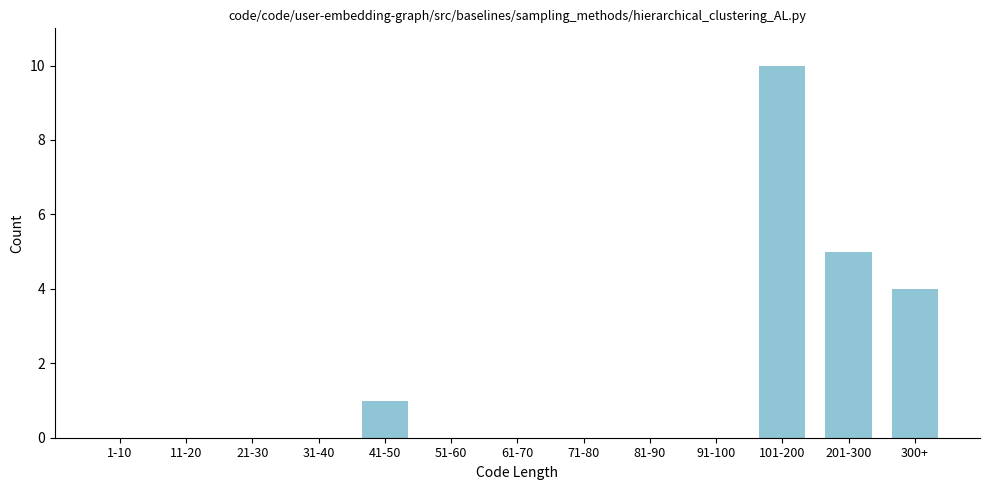

Reading left to right, transcribe all the data shown in this chart.

1-10=0	11-20=0	21-30=0	31-40=0	41-50=1	51-60=0	61-70=0	71-80=0	81-90=0	91-100=0	101-200=10	201-300=5	300+=4